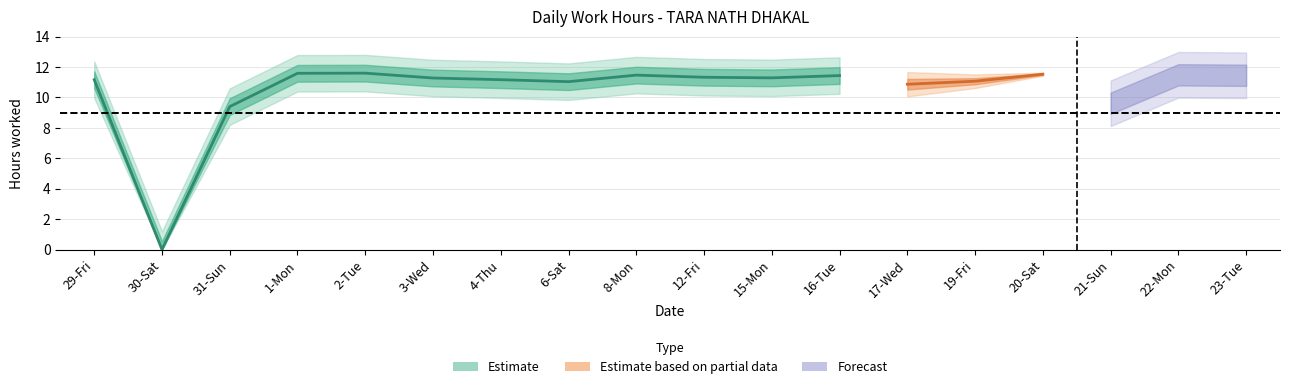

List the labels in order of value, smallest first.

30-Sat, 31-Sun, 21-Sun, 17-Wed, 6-Sat, 19-Fri, 29-Fri, 4-Thu, 3-Wed, 15-Mon, 12-Fri, 16-Tue, 23-Tue, 8-Mon, 22-Mon, 20-Sat, 1-Mon, 2-Tue